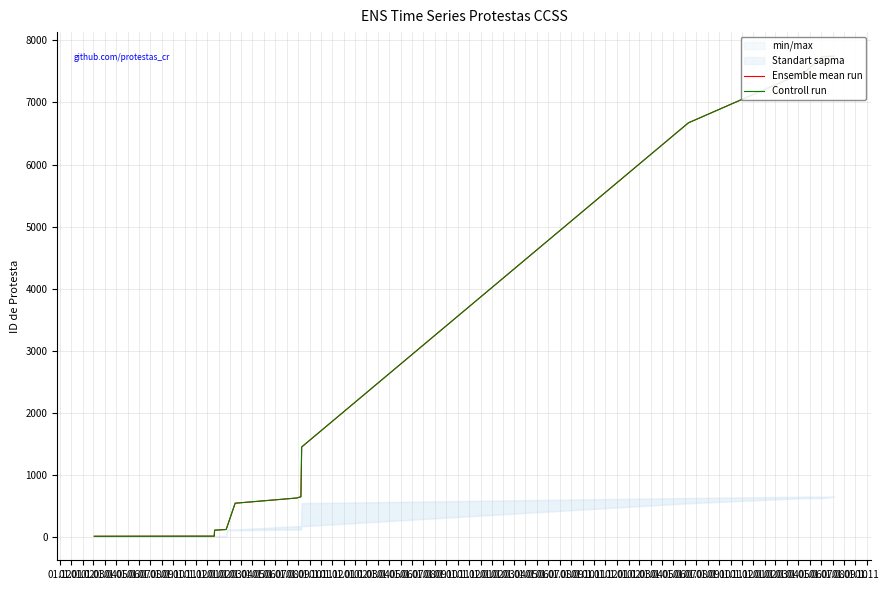

True or false: Ensemble mean run and Controll run cross at least once.

False